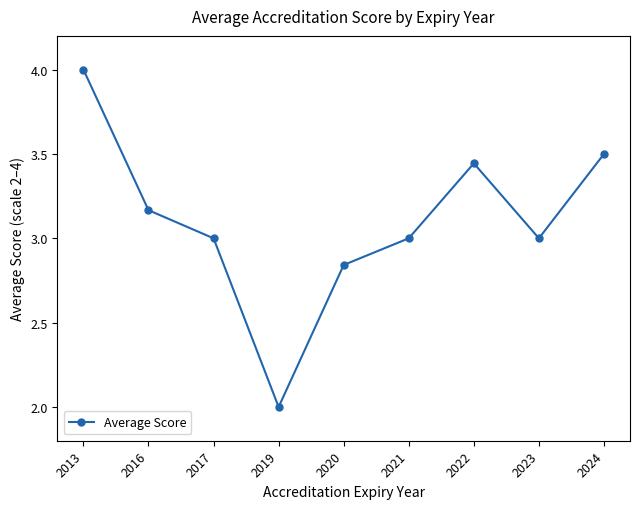

How many data points does each series have?

9